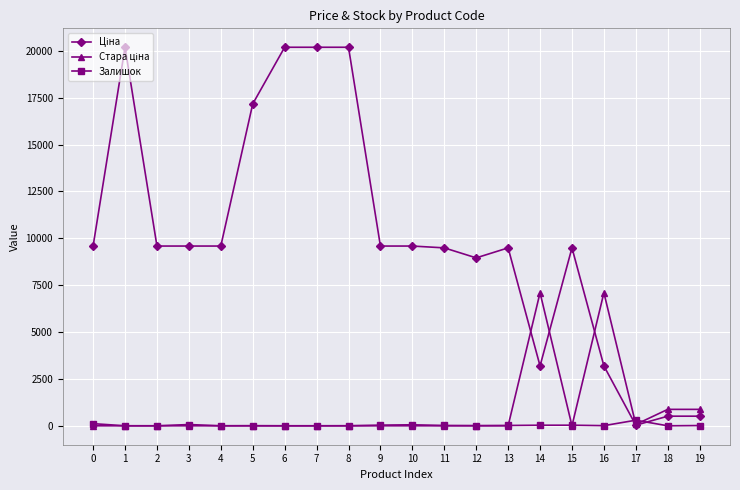

True or false: Залишок has more than 0 interior local peaks.

True